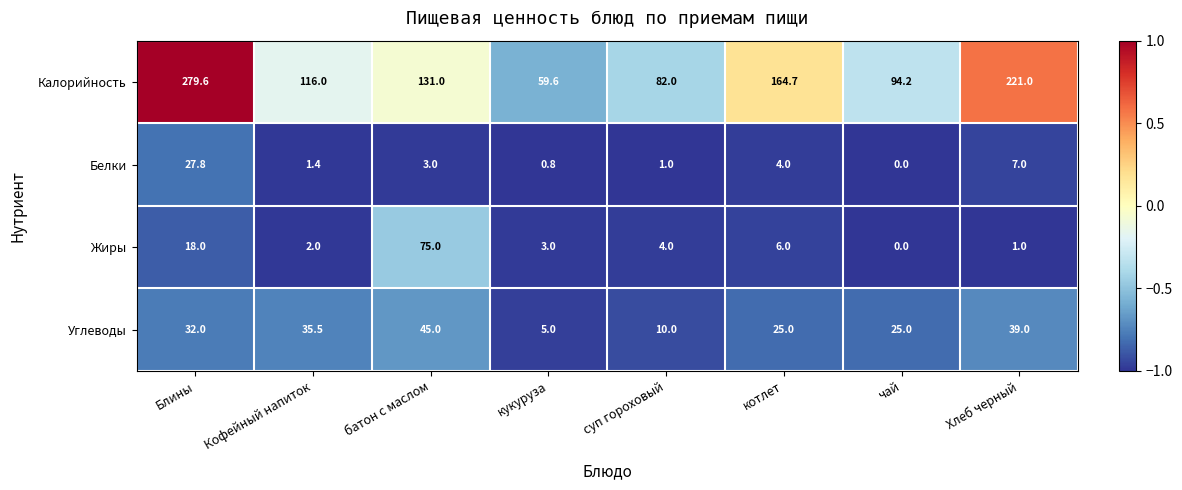

What is the sum of the Белки values at батон с маслом and Кофейный напиток?

4.4